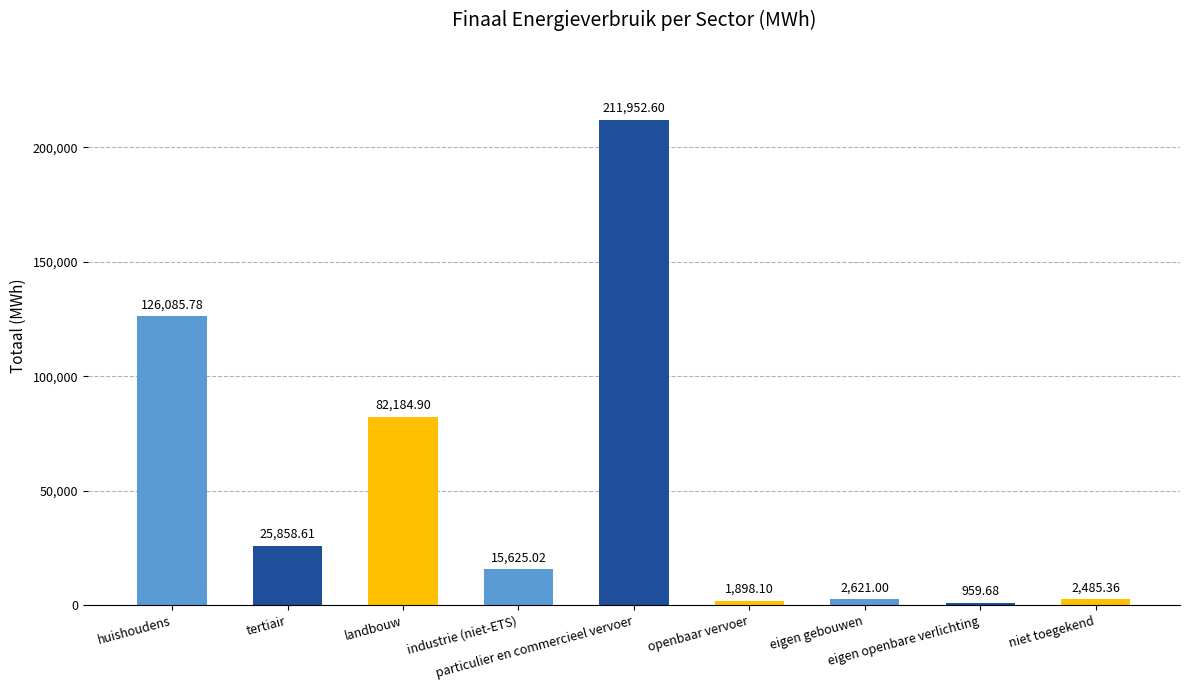

What is the label of the 4th bar from the left?

industrie (niet-ETS)